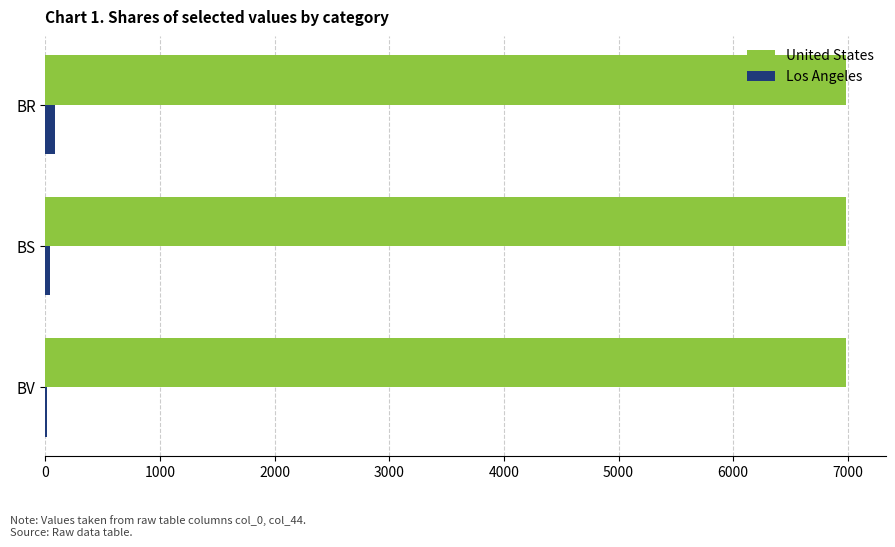

What is the maximum value shown in the chart?

6984